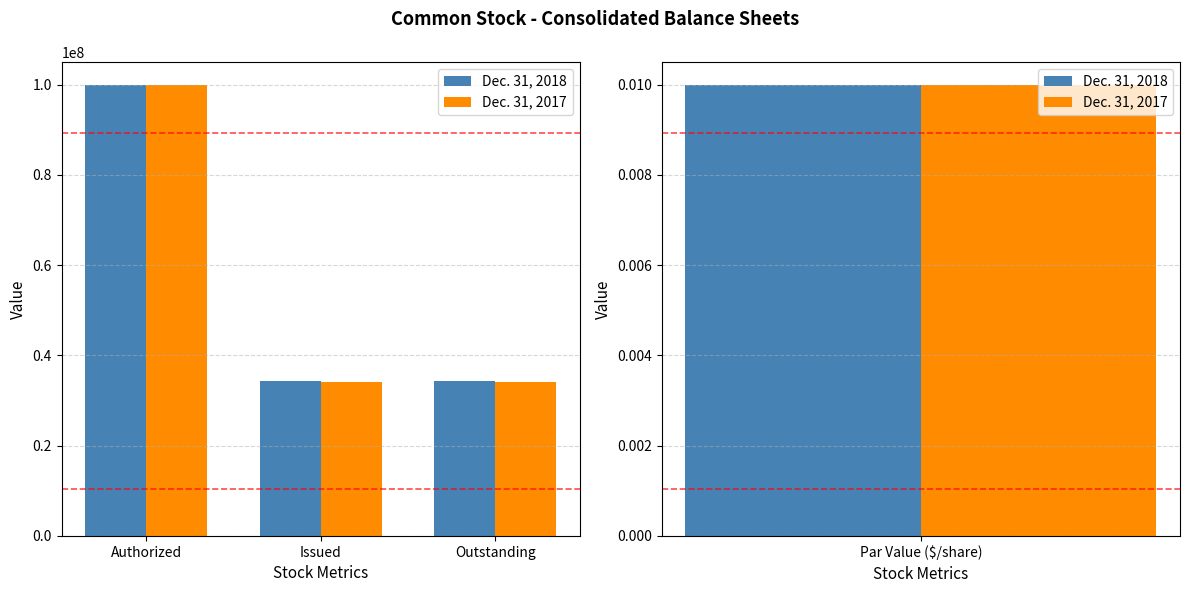

True or false: Dec. 31, 2017 has a value of 34185163 at Outstanding.

True